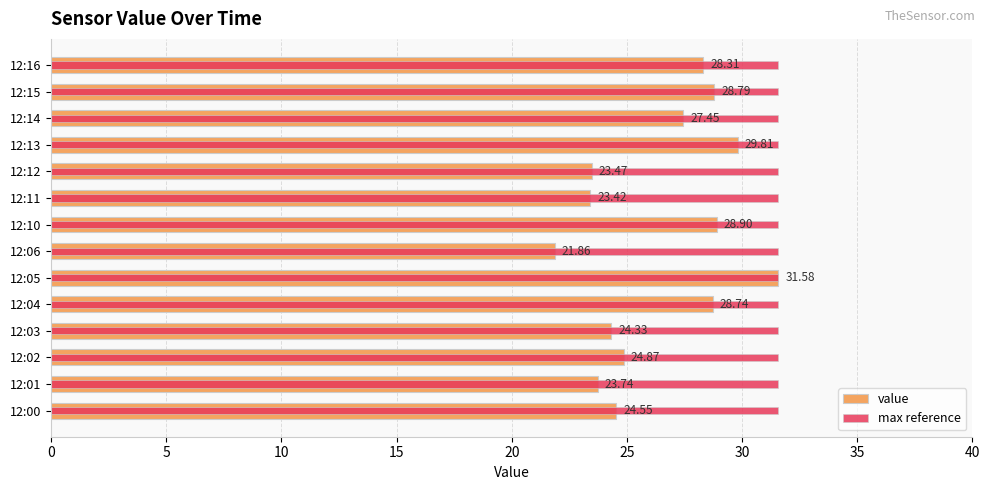

Which has a higher value, 12:15 or 12:14?

12:15